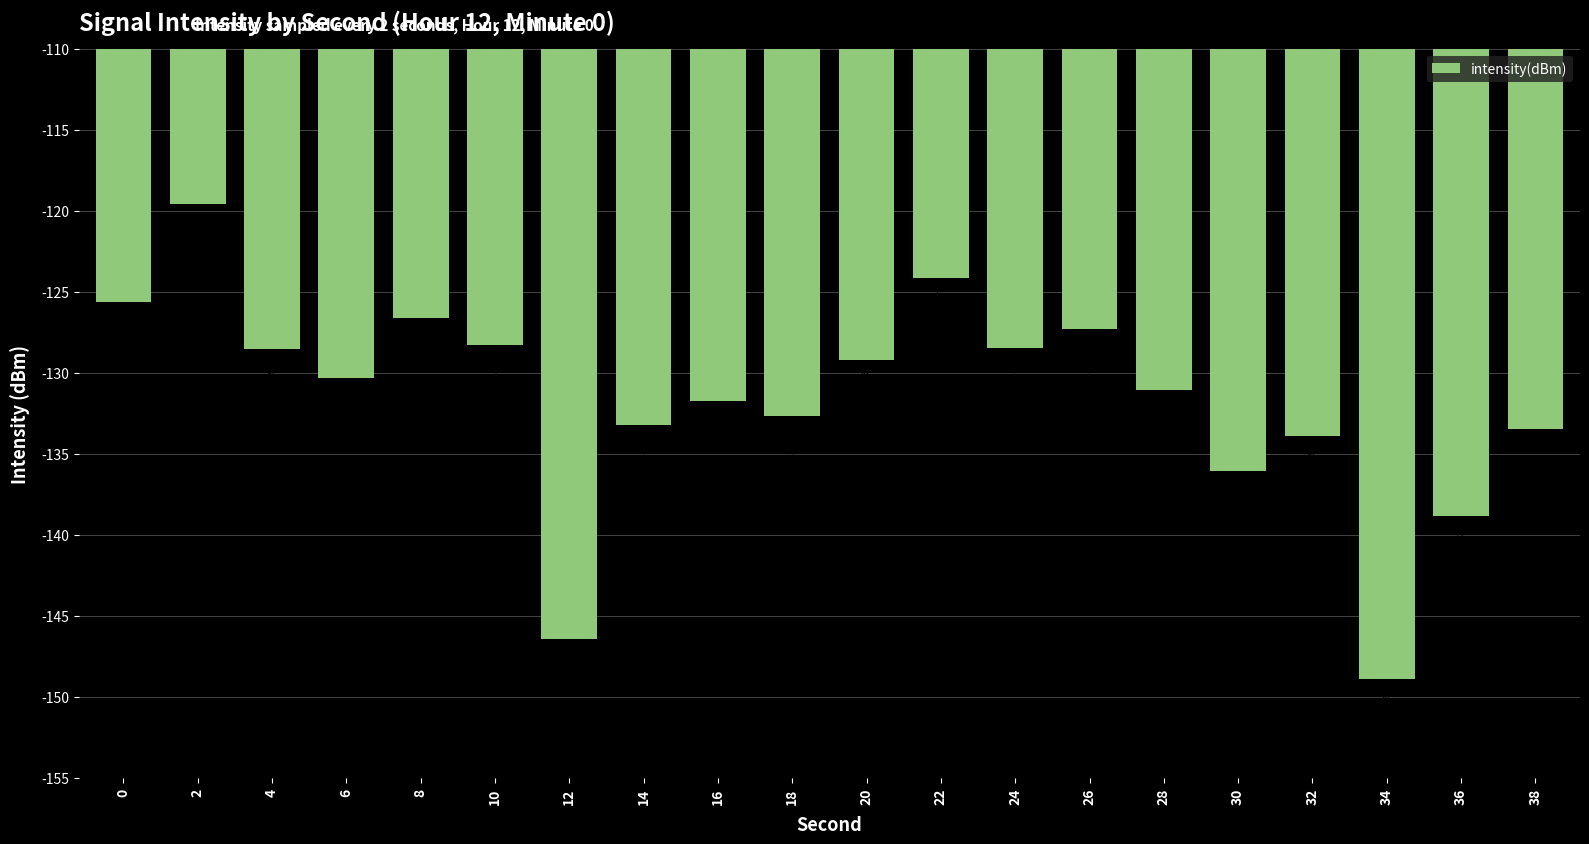

List the labels in order of value, smallest first.

34, 12, 36, 30, 32, 38, 14, 18, 16, 28, 6, 20, 4, 24, 10, 26, 8, 0, 22, 2